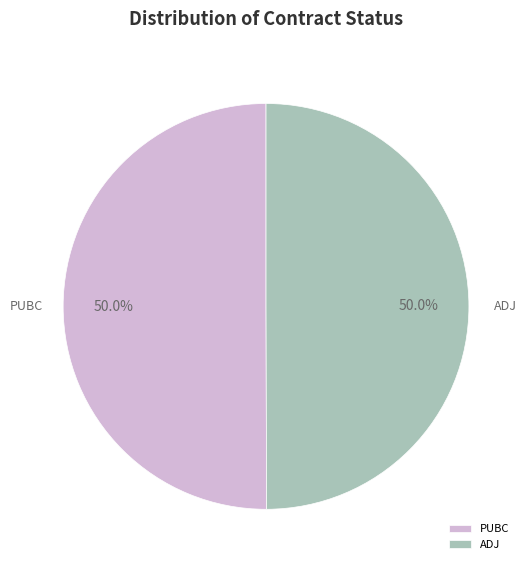

Is it true that PUBC is 50% of the pie?

True